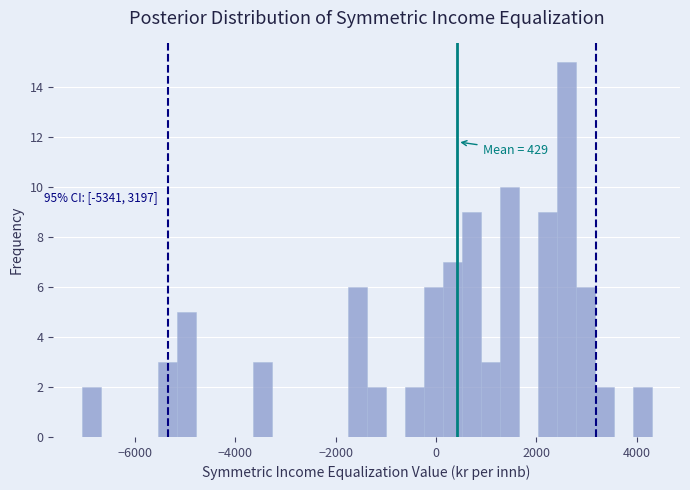

Read against the x-axis, roughly where is the centre of the tallest bar?

2600